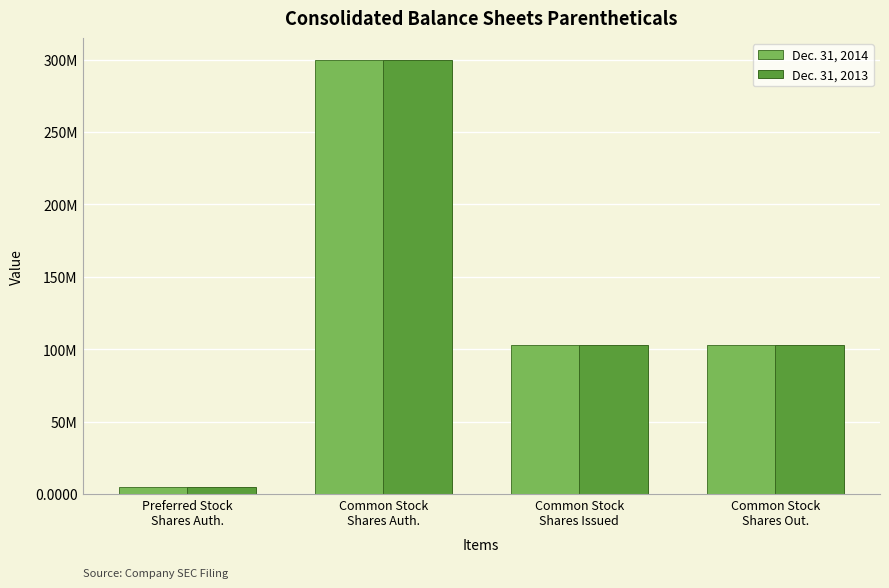

List the labels in order of Dec. 31, 2014 value, largest first.

Common Stock
Shares Auth., Common Stock
Shares Issued, Common Stock
Shares Out., Preferred Stock
Shares Auth.